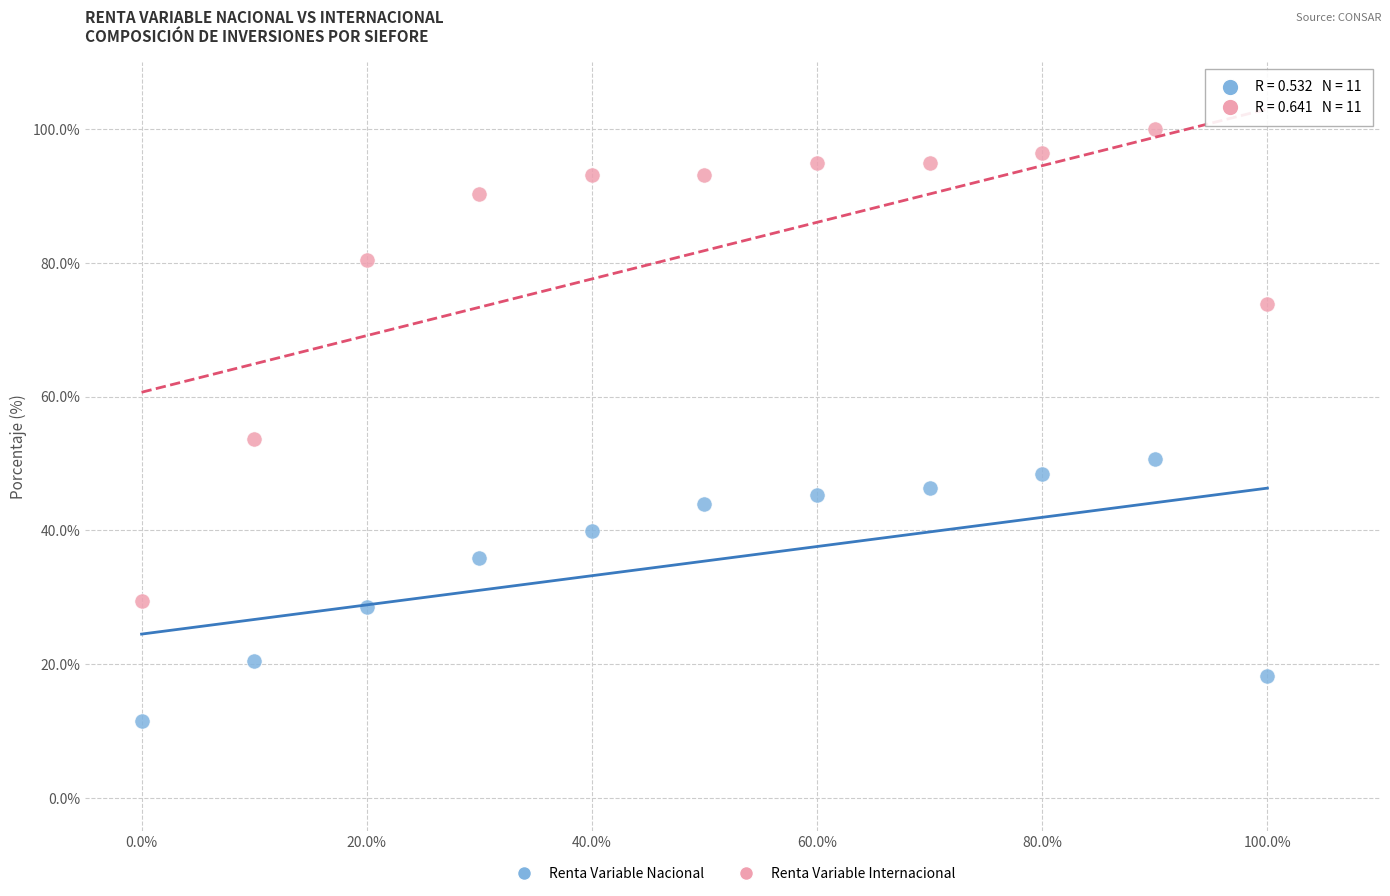

Which series has the largest Y range (max minus min)?

Renta Variable Internacional